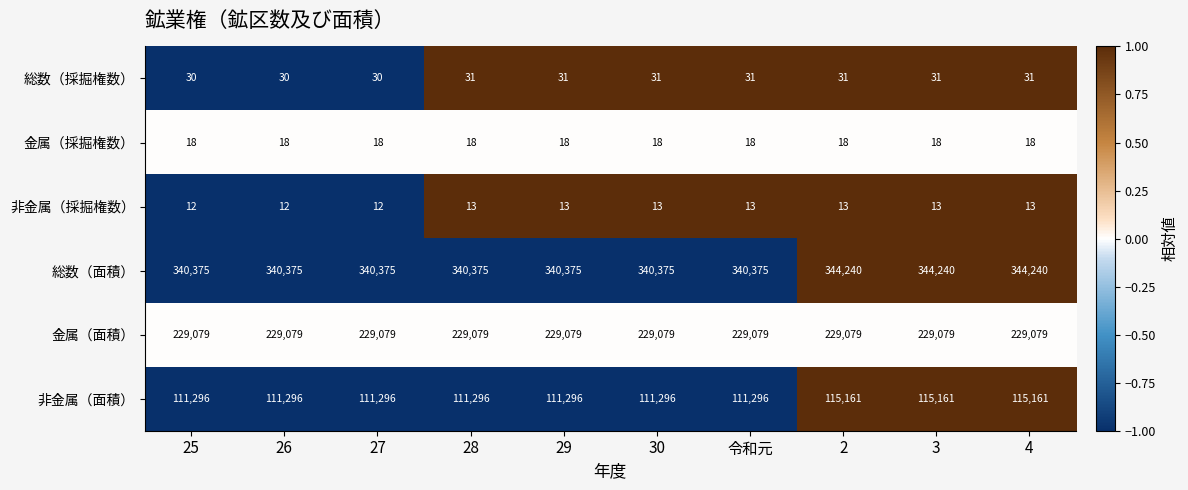

What is the spread (max minus min) of values at 3?

344227